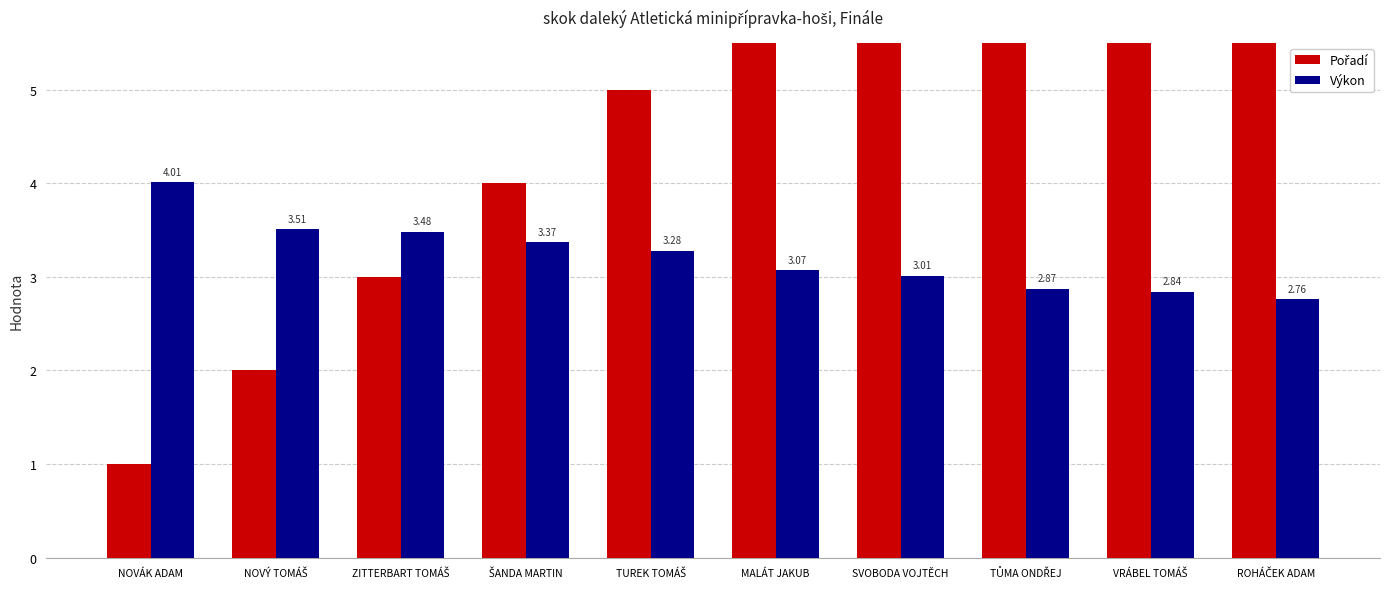

Rank the series by their maximum value, from highest to lowest.

Pořadí, Výkon